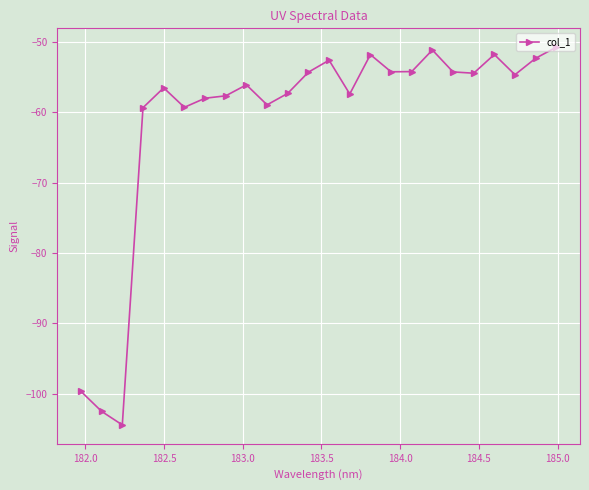

What is the maximum value shown in the chart?

-50.8